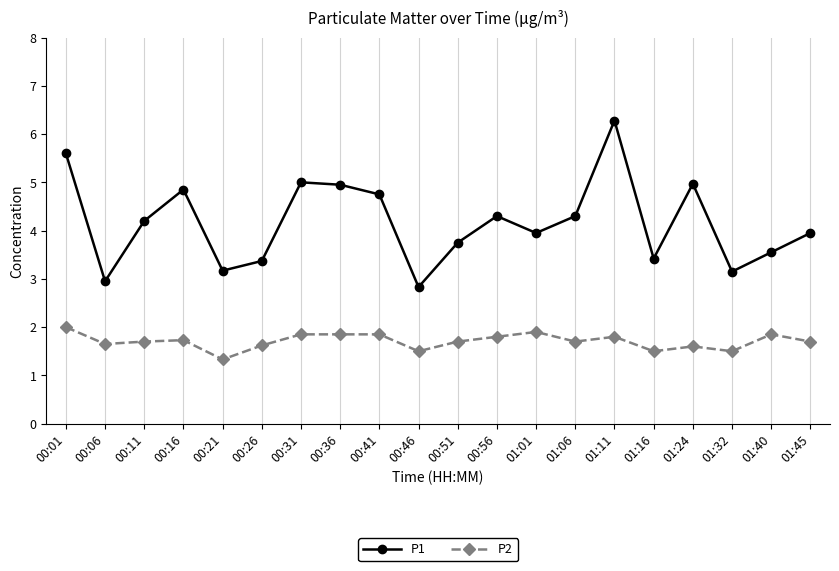

What is the value of the P1 point at the 1st from the left?

5.6